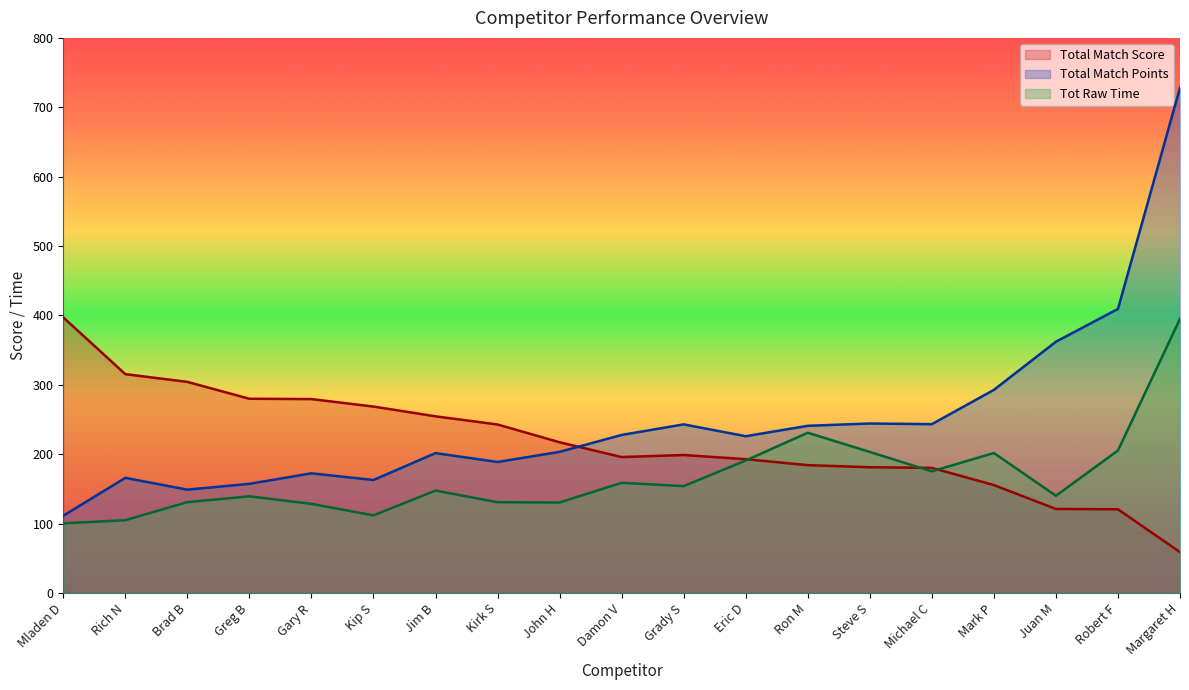

True or false: Tot Raw Time and Total Match Points cross at least once.

False